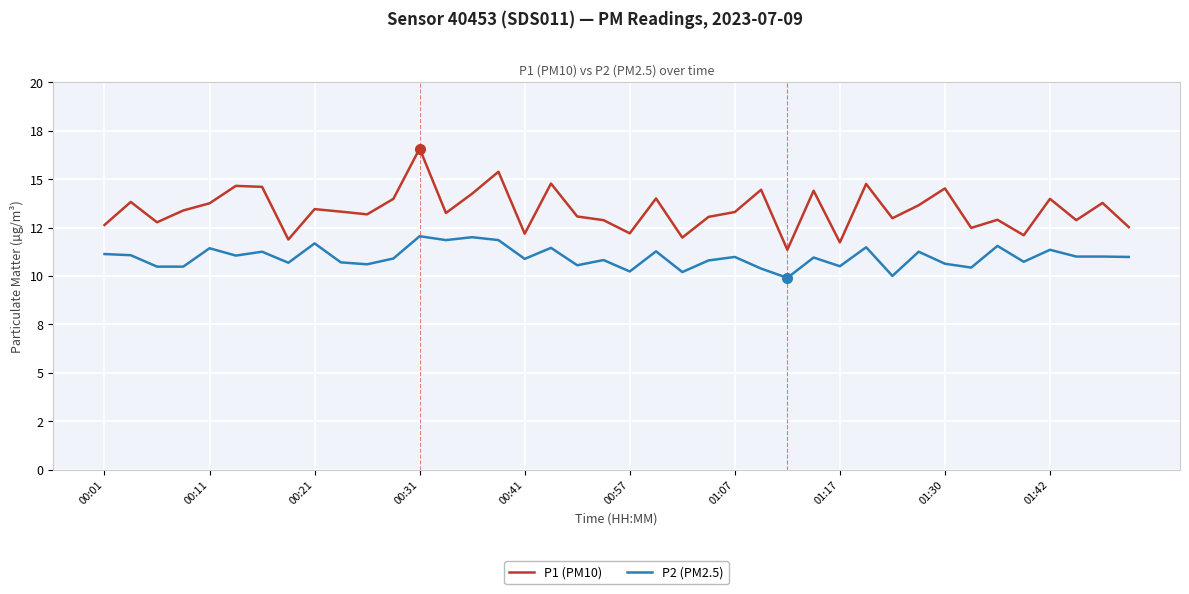

What are all the series names shown in the legend?

P1 (PM10), P2 (PM2.5)